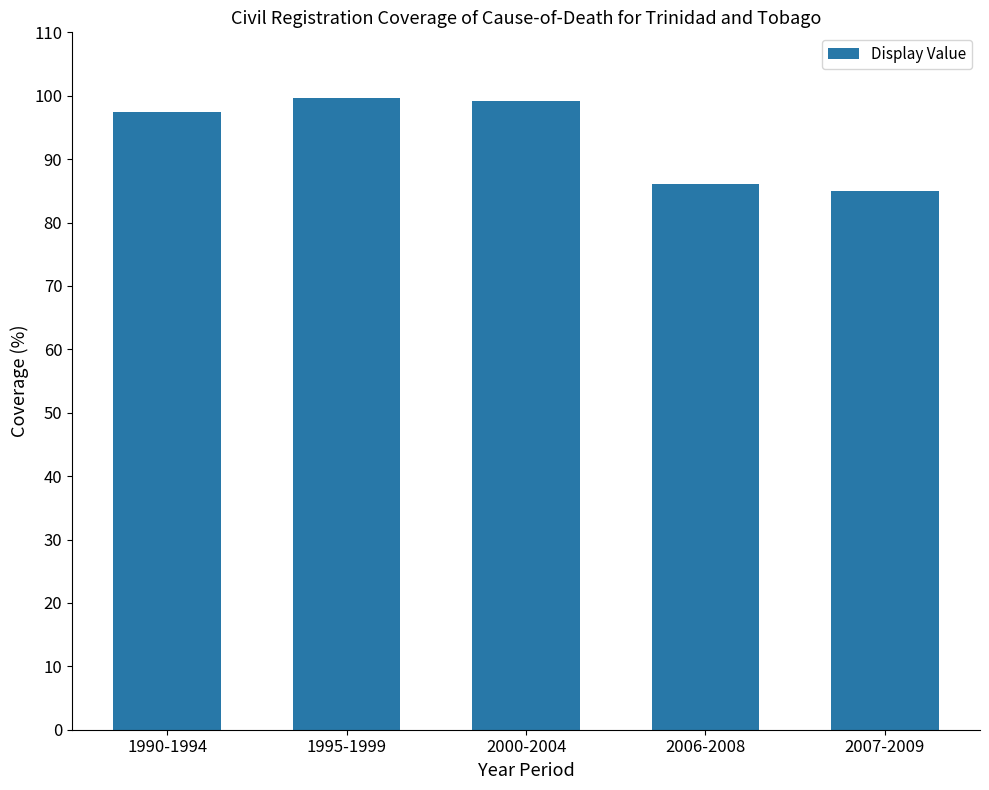

Between 1995-1999 and 1990-1994, which is larger?

1995-1999